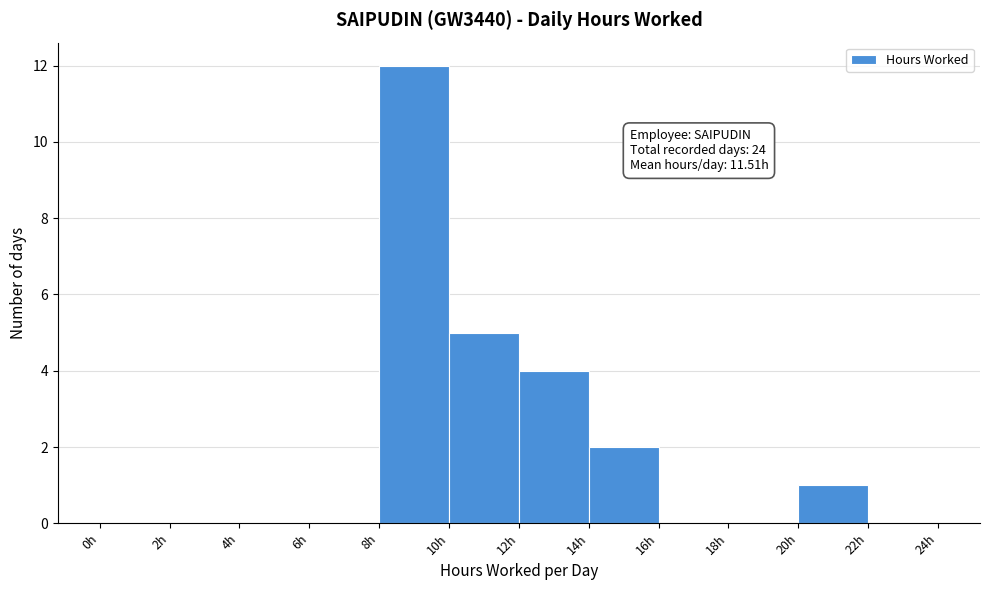

Over which range of the x-axis is the bar tallest?

8 to 10